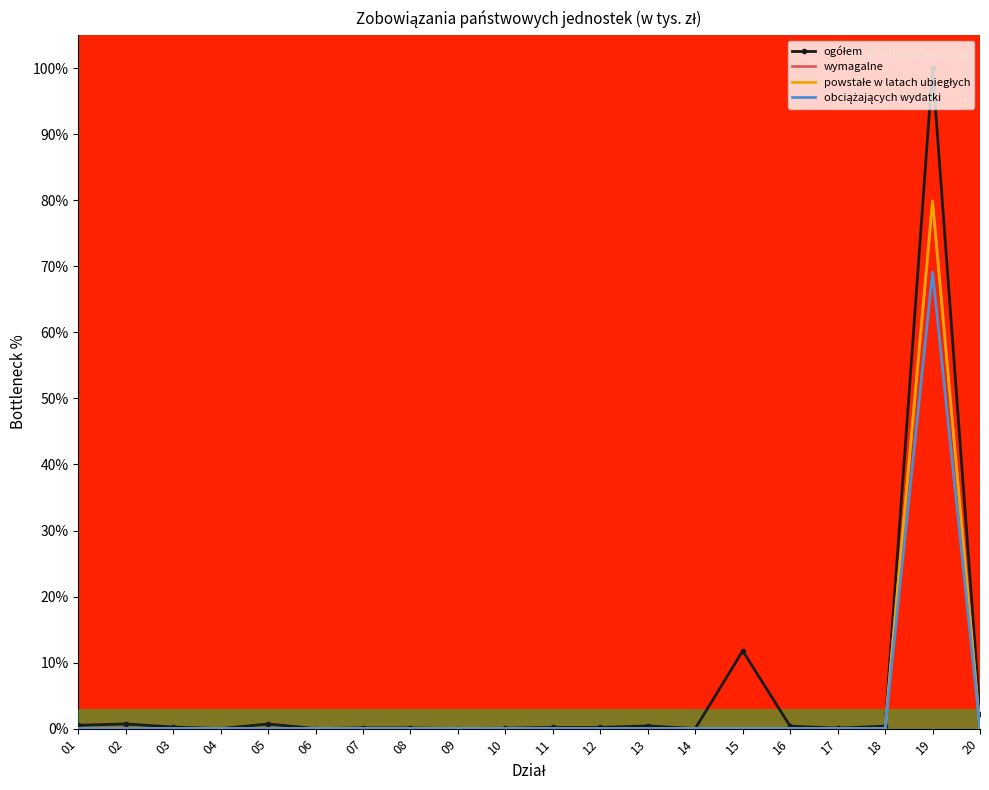

The value of wymagalne at 20 is 0.0. True or false?

True